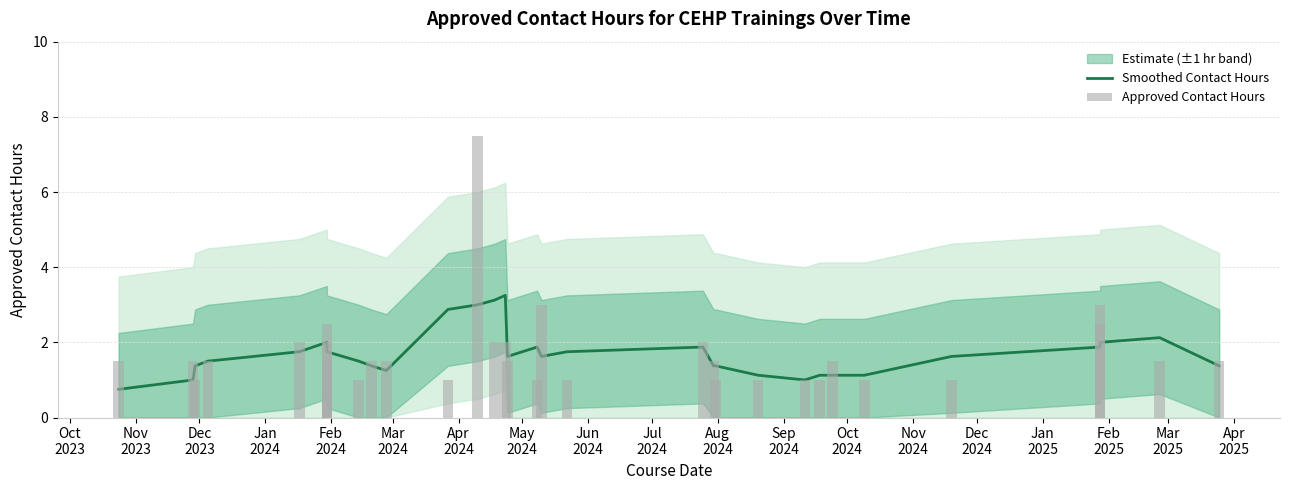

What is the label of the 32nd bar from the right?

Oct
2023